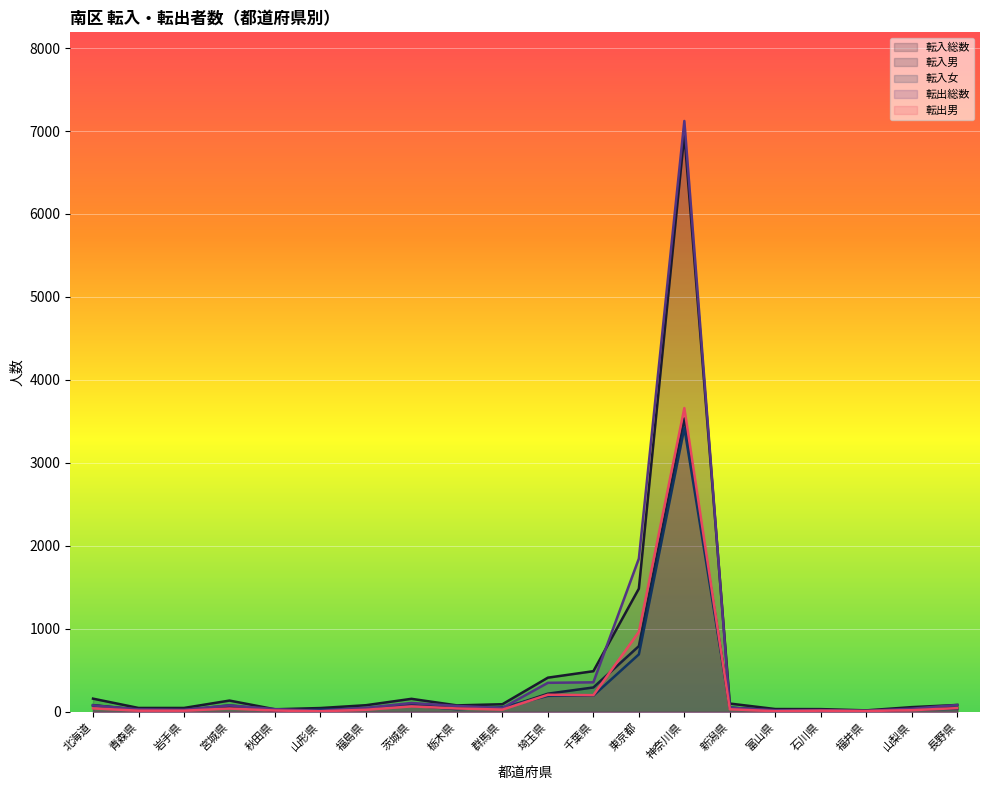

At which label does 転出総数 first exceed 50?

北海道